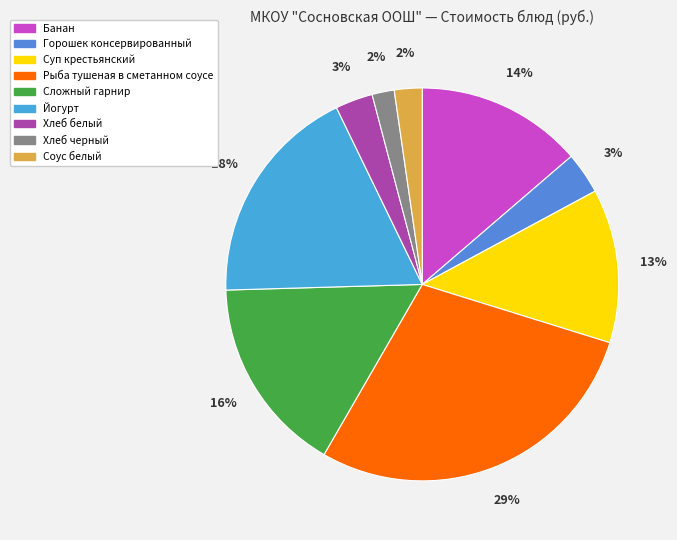

How many slices are in this pie chart?

9